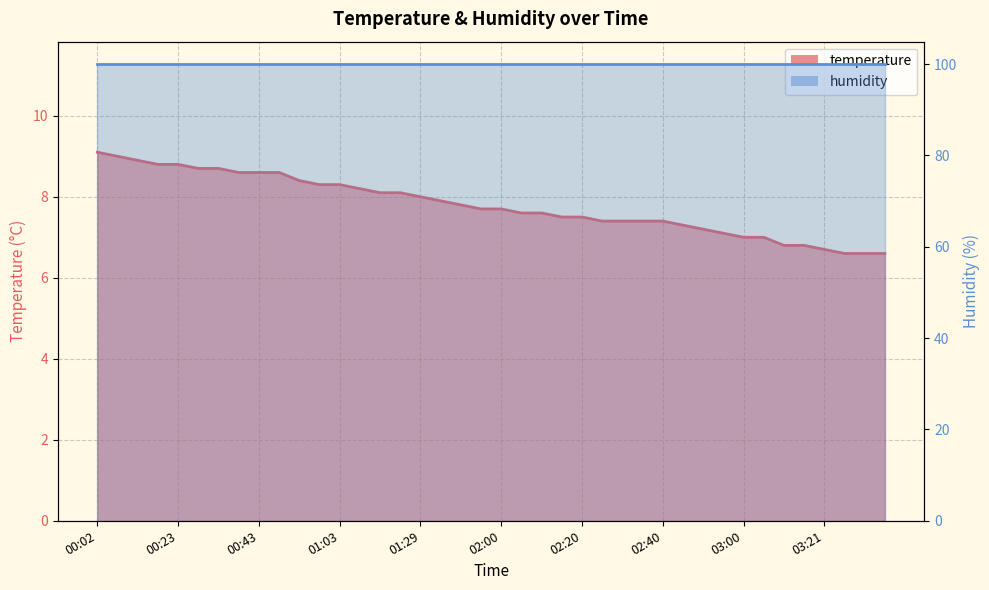

At which category does the chart reach its peak across all series?

00:02